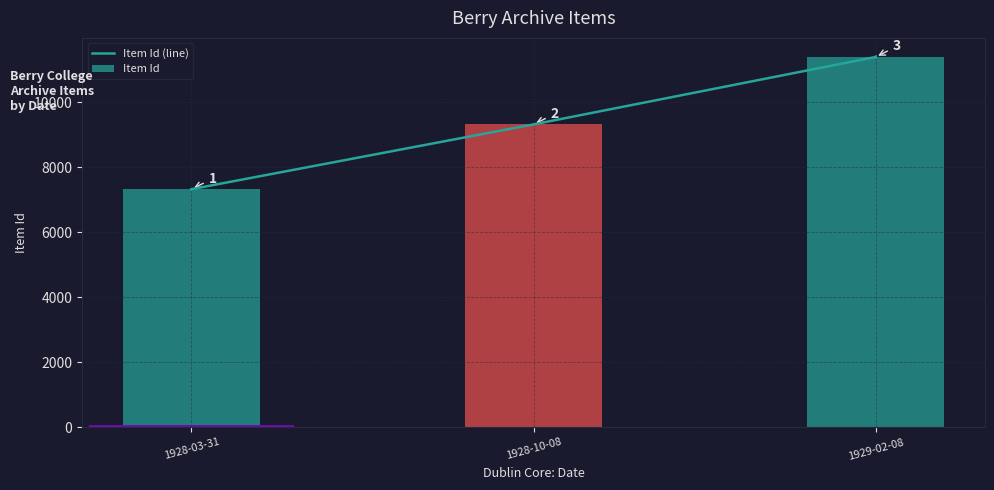

How many data points does each series have?

3